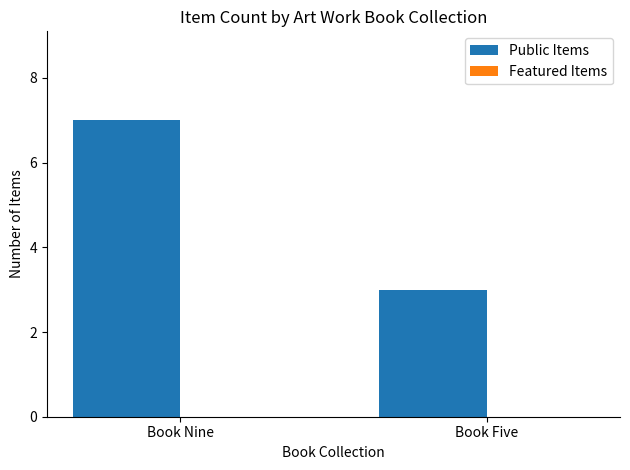

Is it true that the value at Book Five is 2?

False